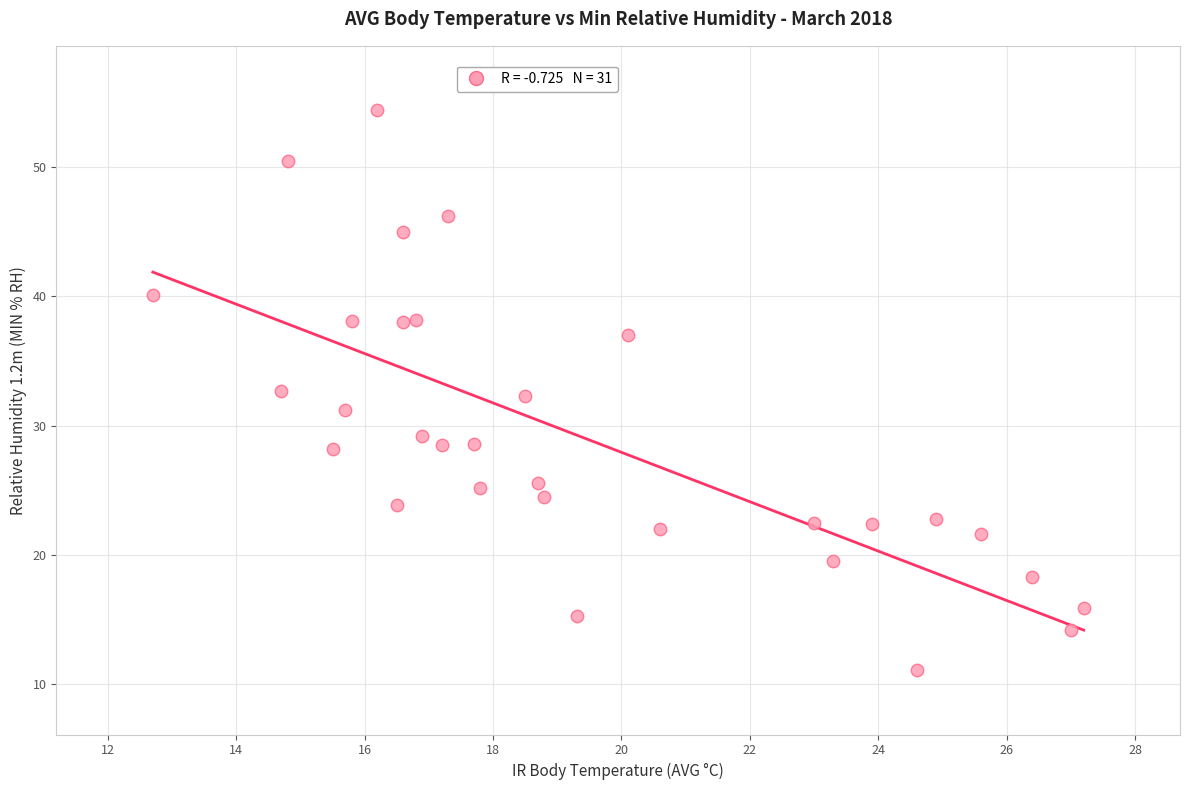

What is the range of X values (max minus min)?

14.5